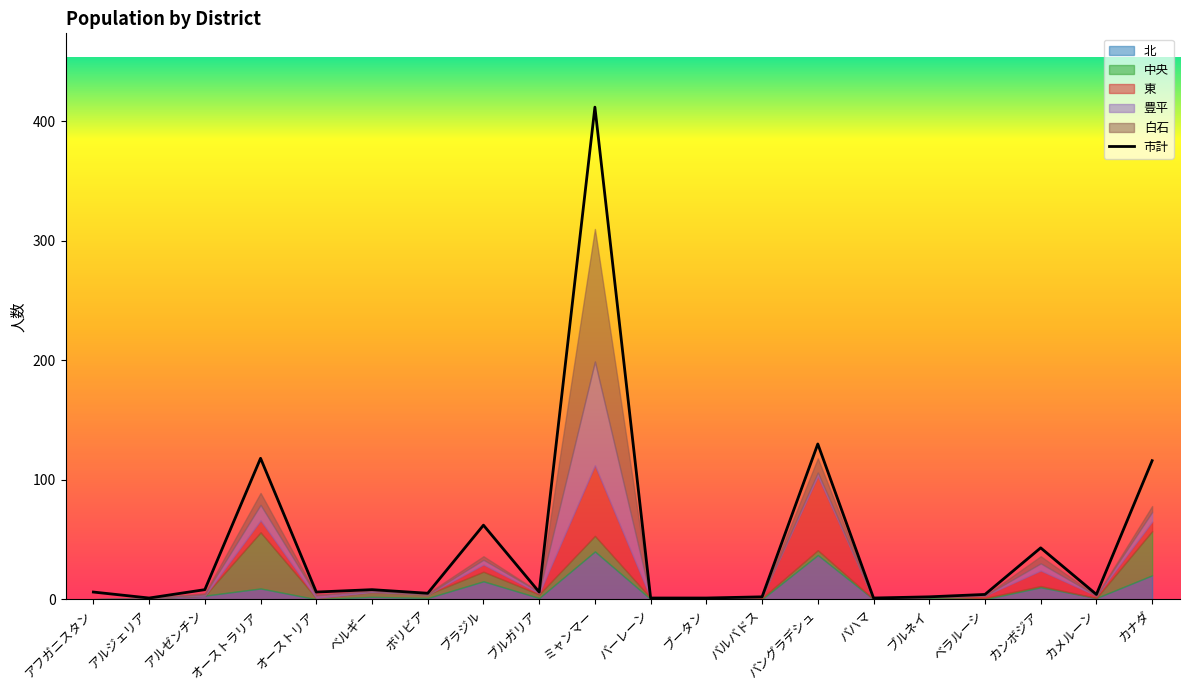

What are all the series names shown in the legend?

市計, 北, 中央, 東, 豊平, 白石